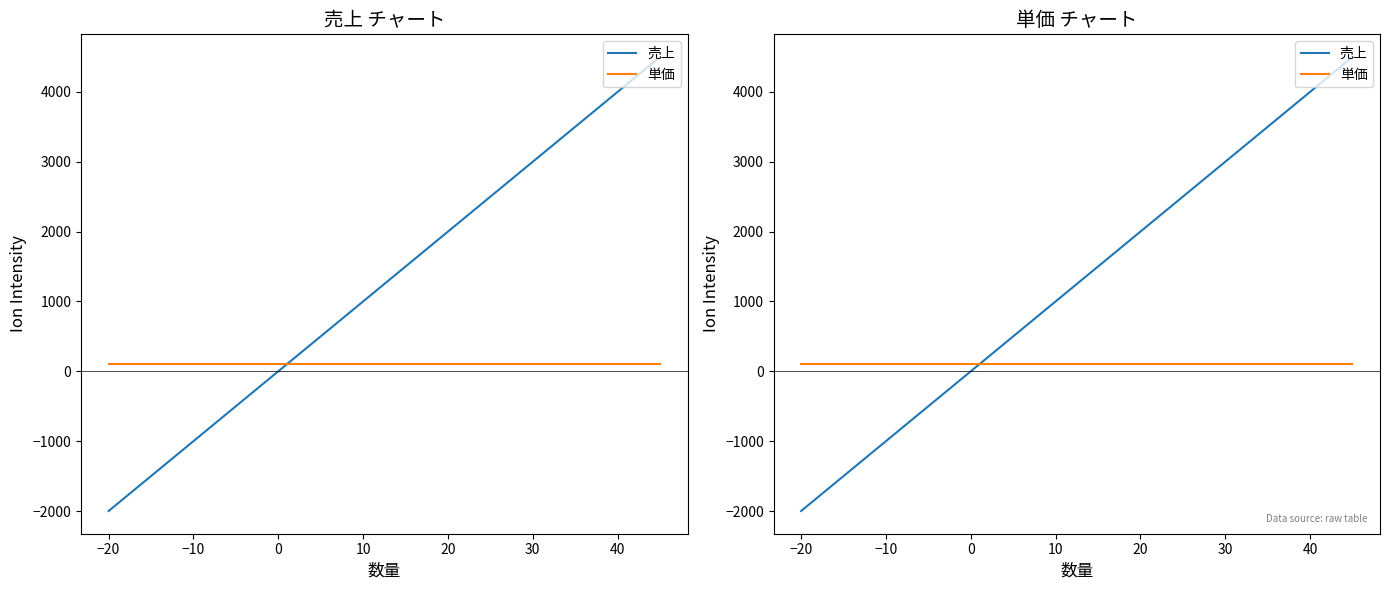

Read the 単価 value at 30.

100